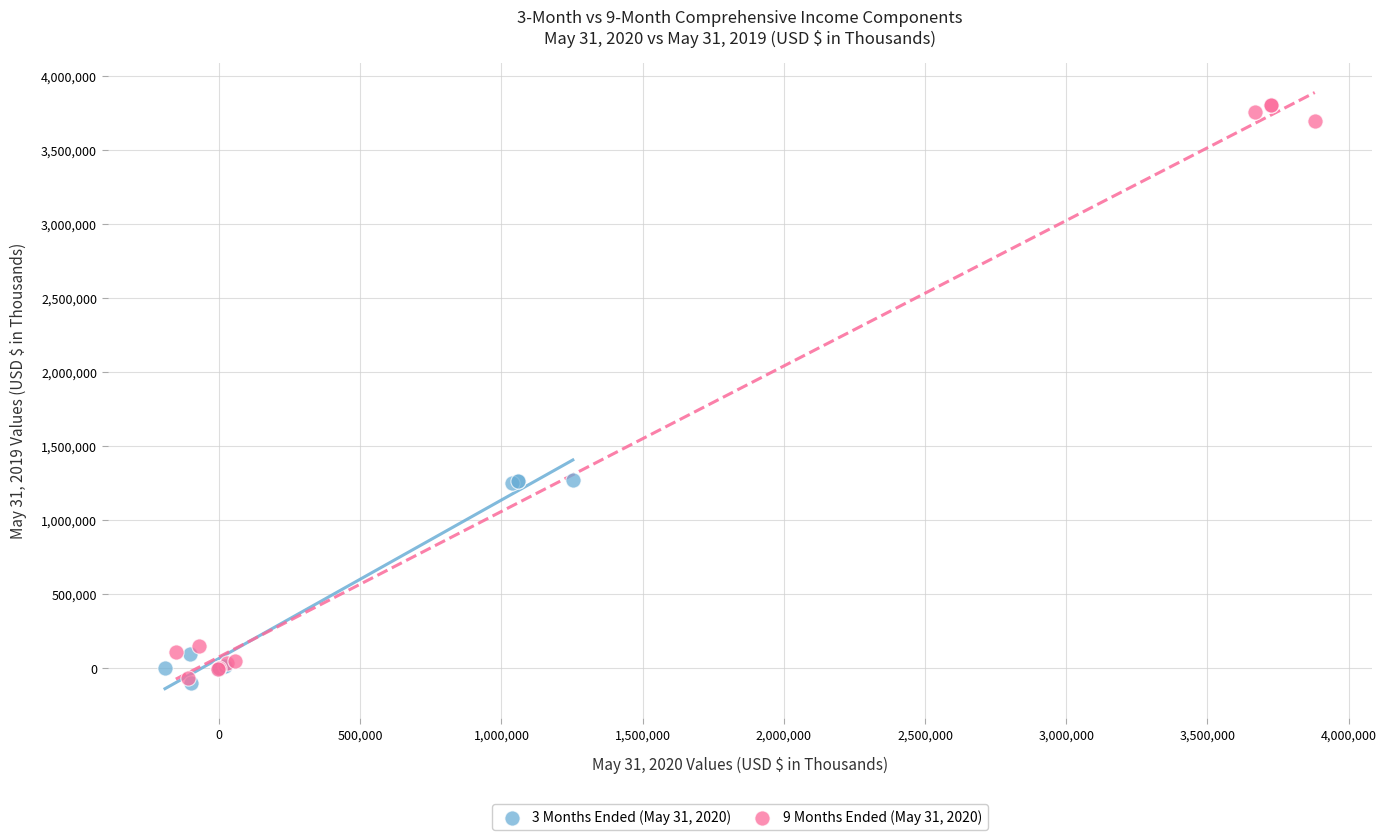

Which series reaches the maximum Y coordinate?

9 Months Ended (May 31, 2020)